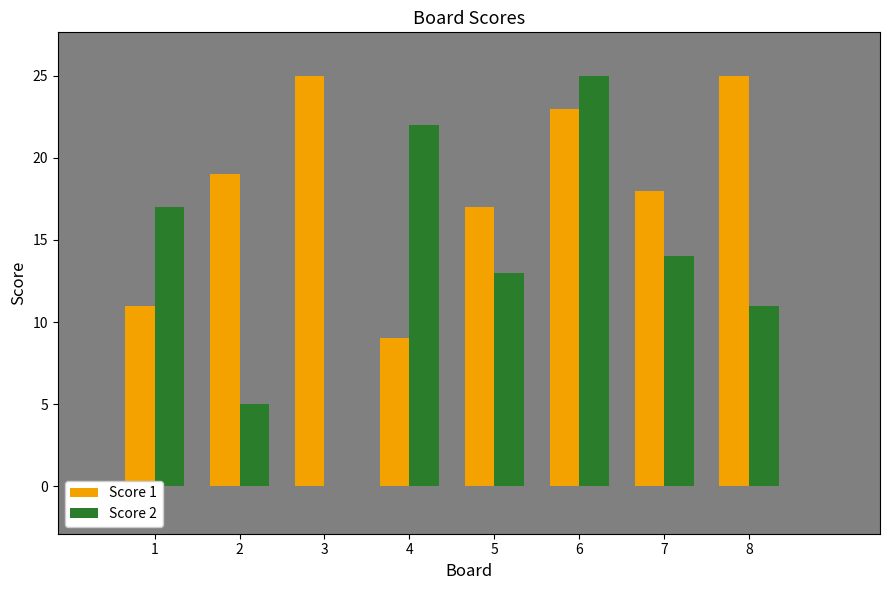

Are the bars grouped side by side (vs. stacked)?

Yes